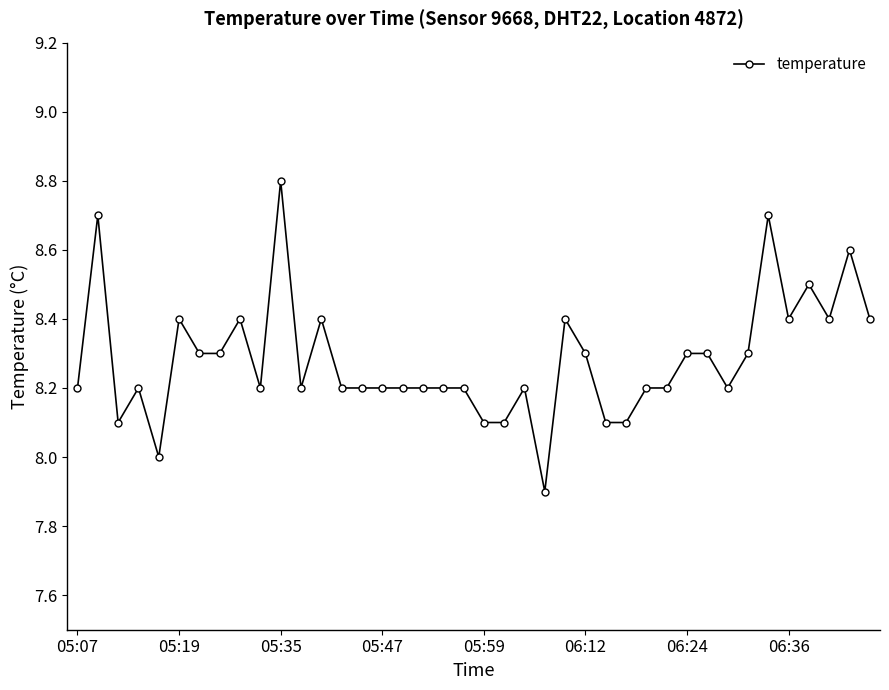

What is the minimum value shown in the chart?

7.9